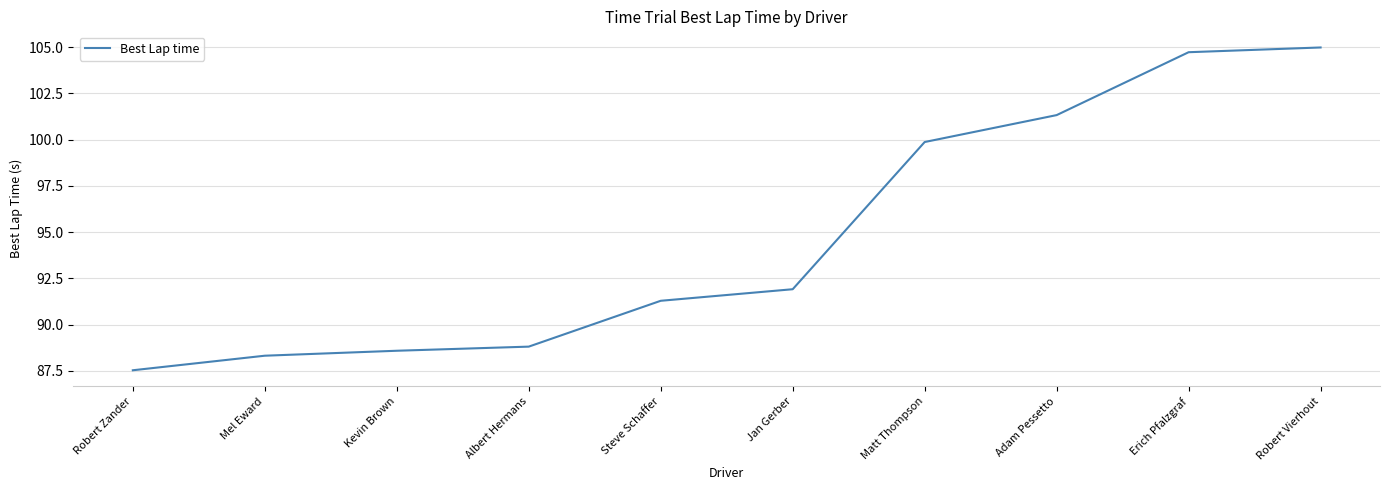

Reading left to right, transcribe all the data shown in this chart.

Robert Zander=87.5	Mel Eward=88.3	Kevin Brown=88.6	Albert Hermans=88.8	Steve Schaffer=91.3	Jan Gerber=91.9	Matt Thompson=99.9	Adam Pessetto=101.3	Erich Pfalzgraf=104.7	Robert Vierhout=105.0